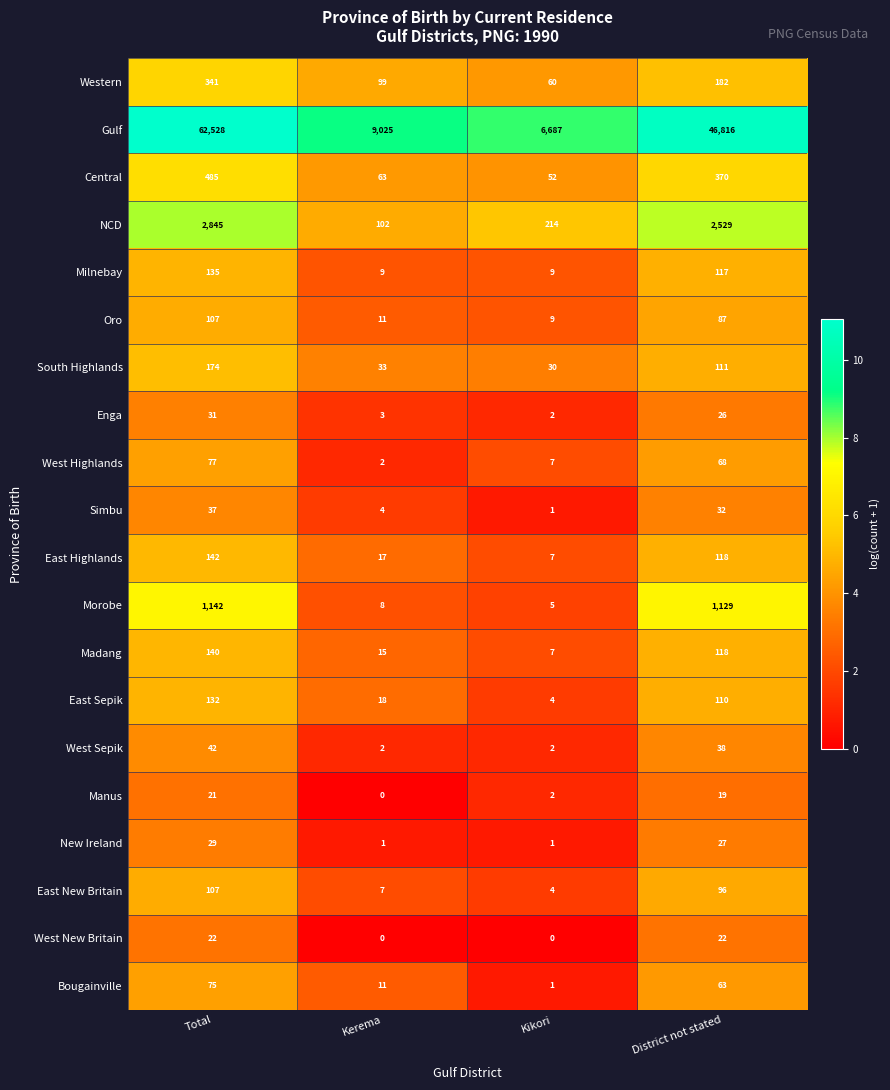

What is the spread (max minus min) of values at Kikori?

6687